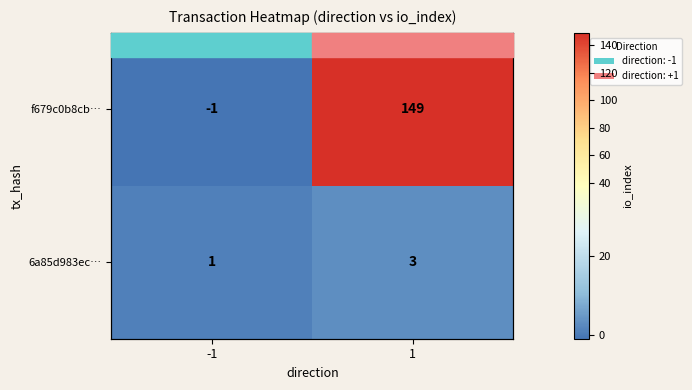

Which series has the widest spread of values?

f679c0b8cb…